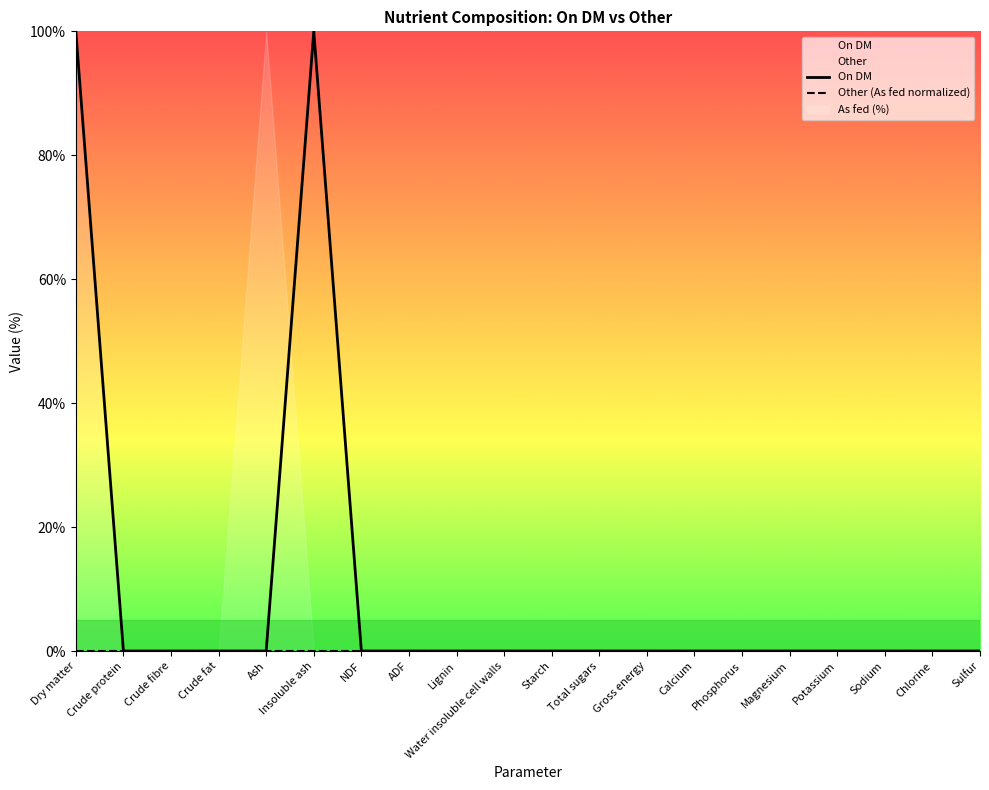

True or false: Other (As fed normalized) has a value of 0 at Lignin.

True